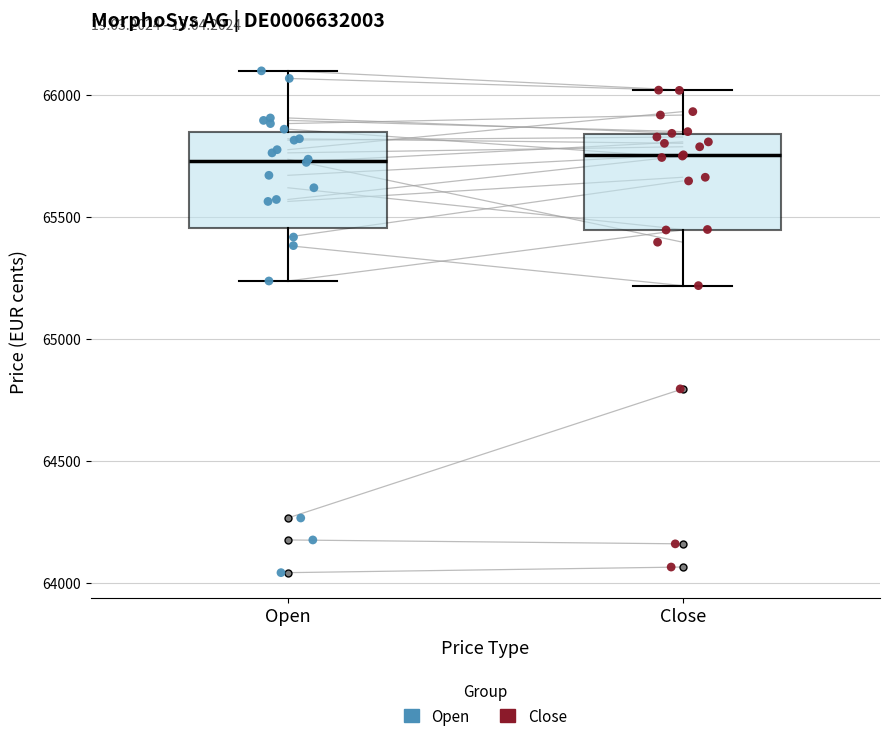

Reading left to right, read every box against the y-axis: the position of its median line, the range the box covers, and the ends of its whiskers. The values are not printed on the chart, so give them approximately, as read against the axis.

Open: median 65750, box 65450 to 65850, whiskers 65250 to 66100
Close: median 65750, box 65450 to 65850, whiskers 65200 to 66000